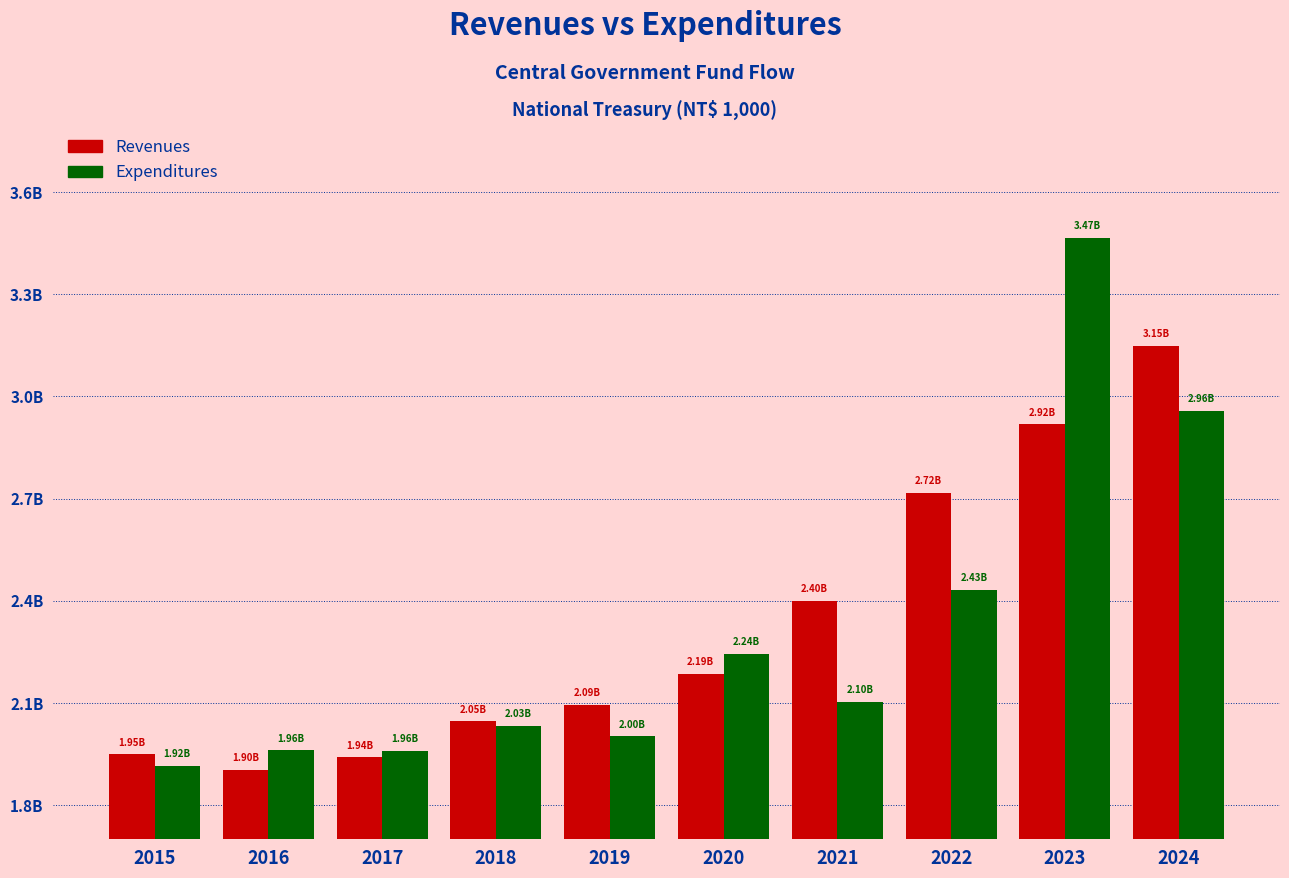

What are all the series names shown in the legend?

Revenues, Expenditures